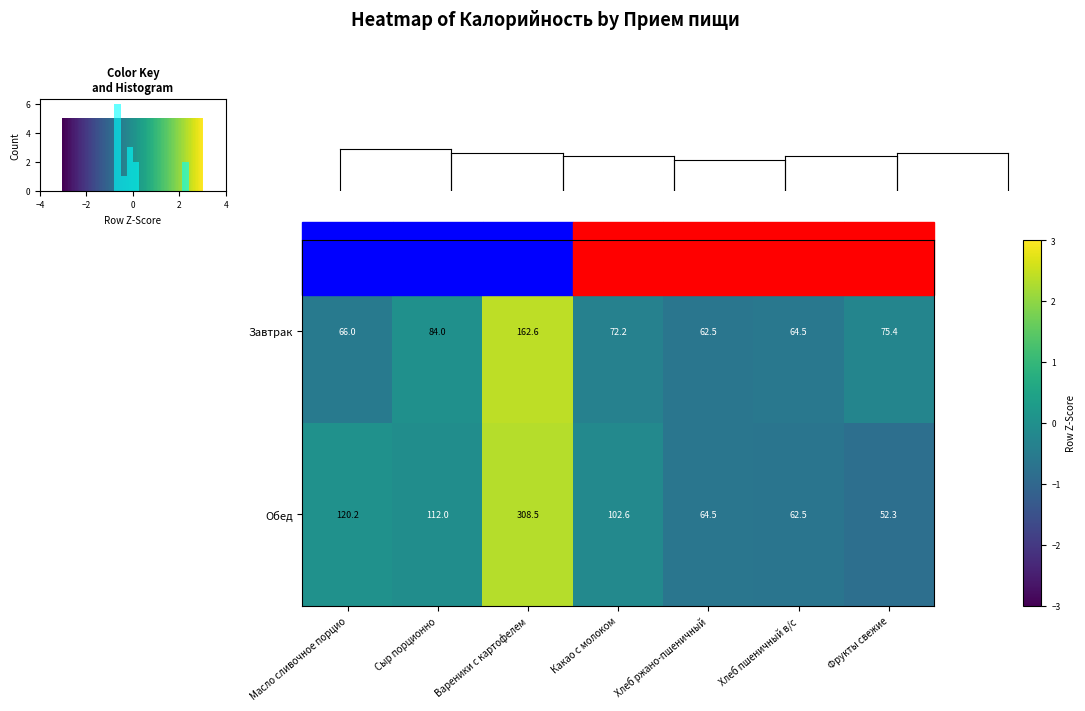

Is the value of row_1 at 5 greater than the value of row_0 at 4?

No